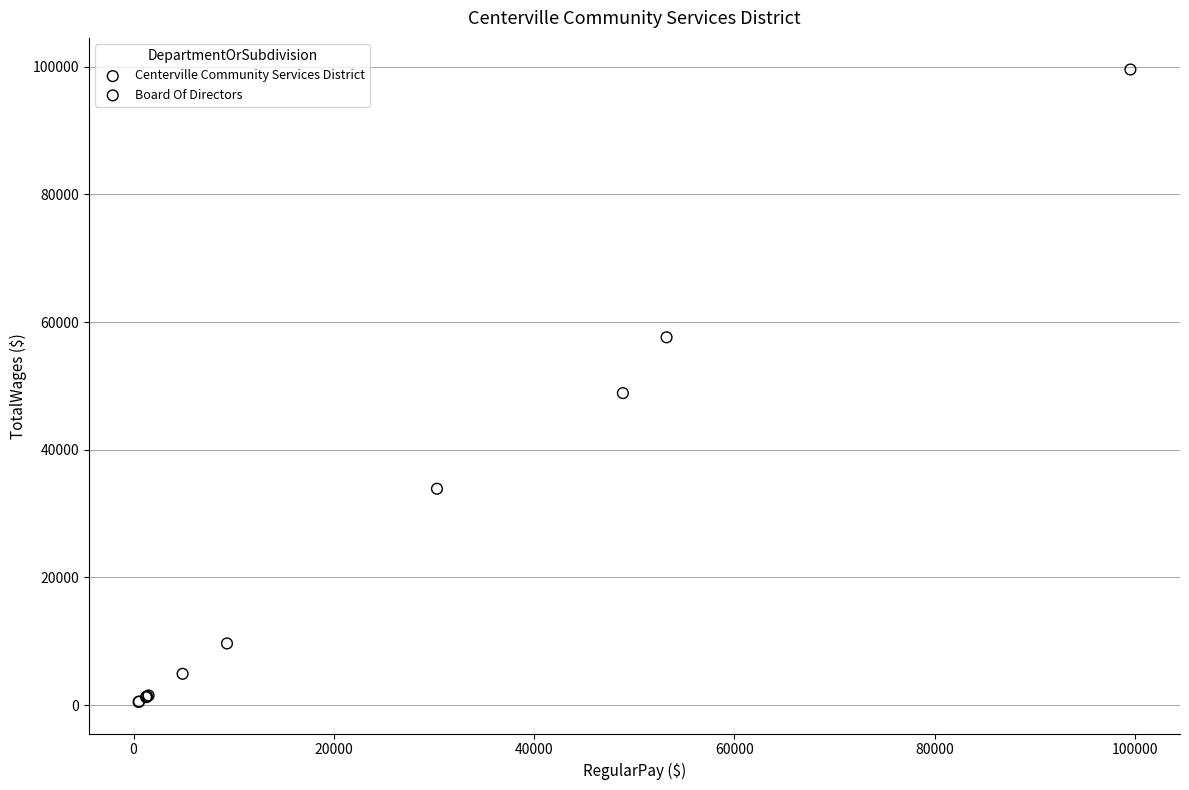

Which series contains the highest Y value?

Centerville Community Services District